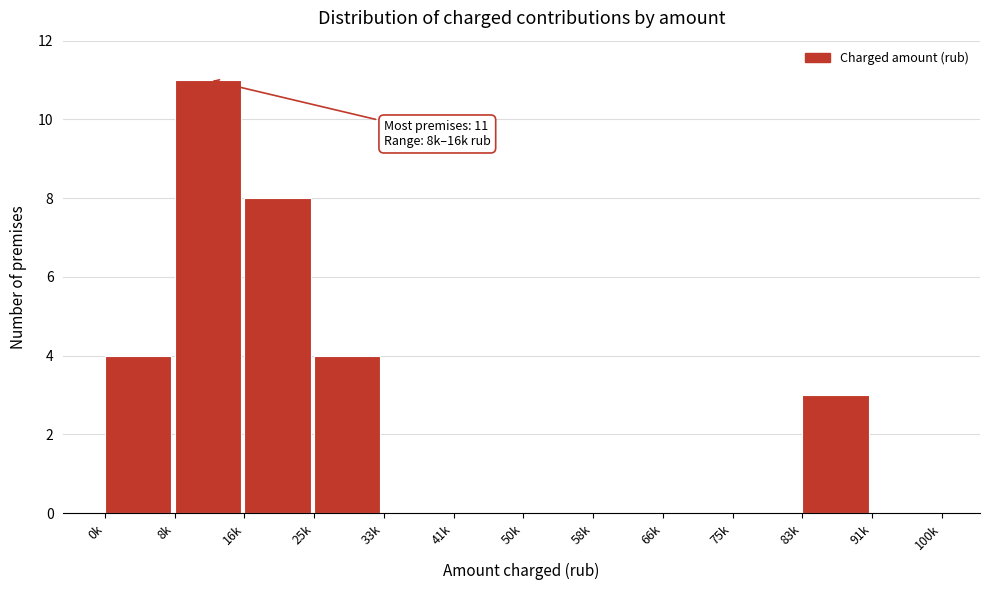

Reading left to right, list all the values displayed in this chart.

0k=4	8k=11	16k=8	25k=4	33k=0	41k=0	50k=0	58k=0	66k=0	75k=0	83k=3	91k=0